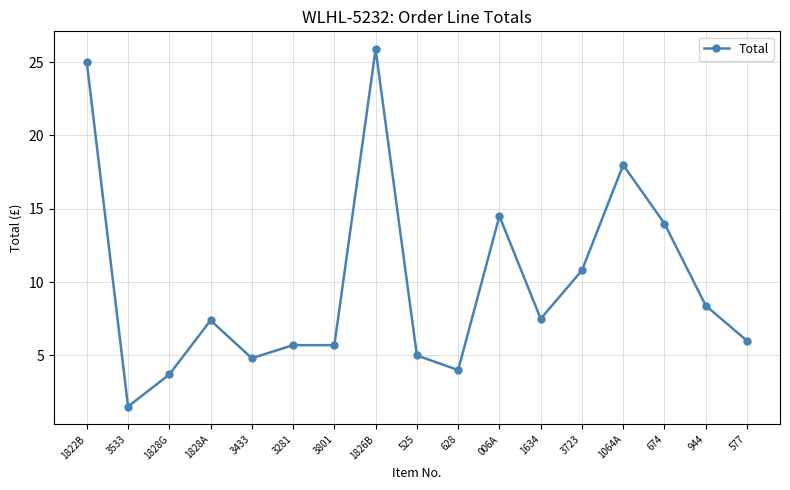

At which category does the data reach its first local valley?

3533